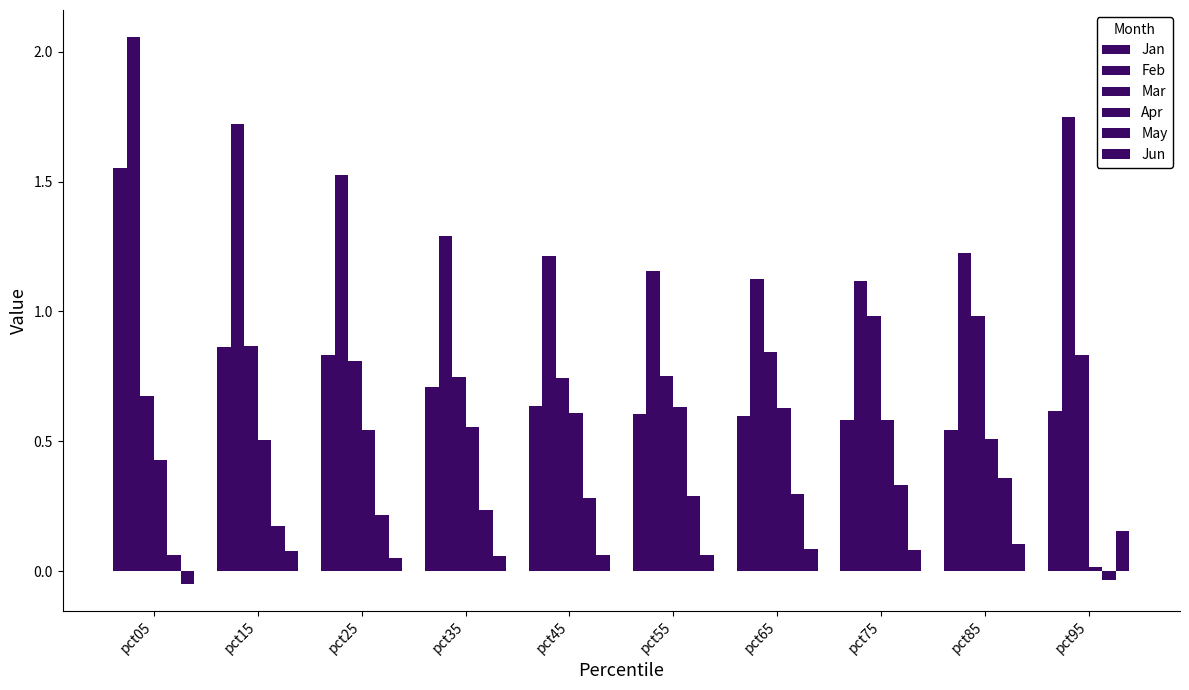

At which label does Feb reach its minimum?

pct75